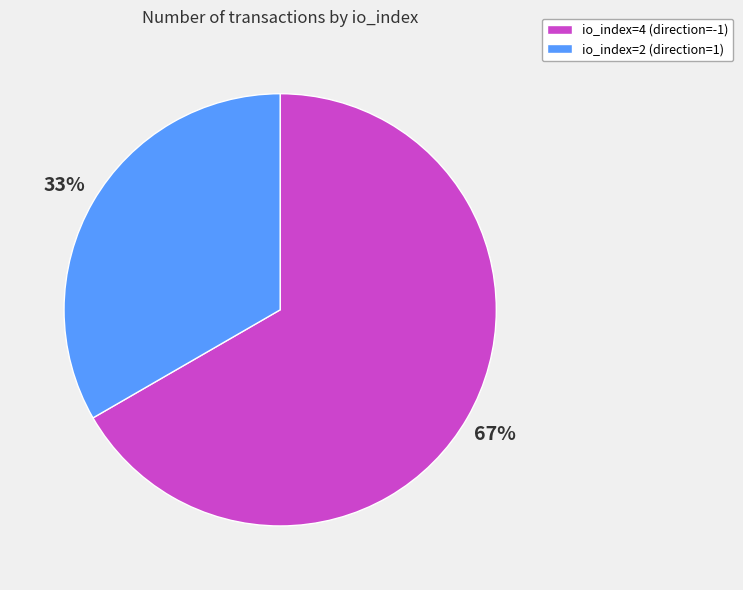

How many slices are in this pie chart?

2